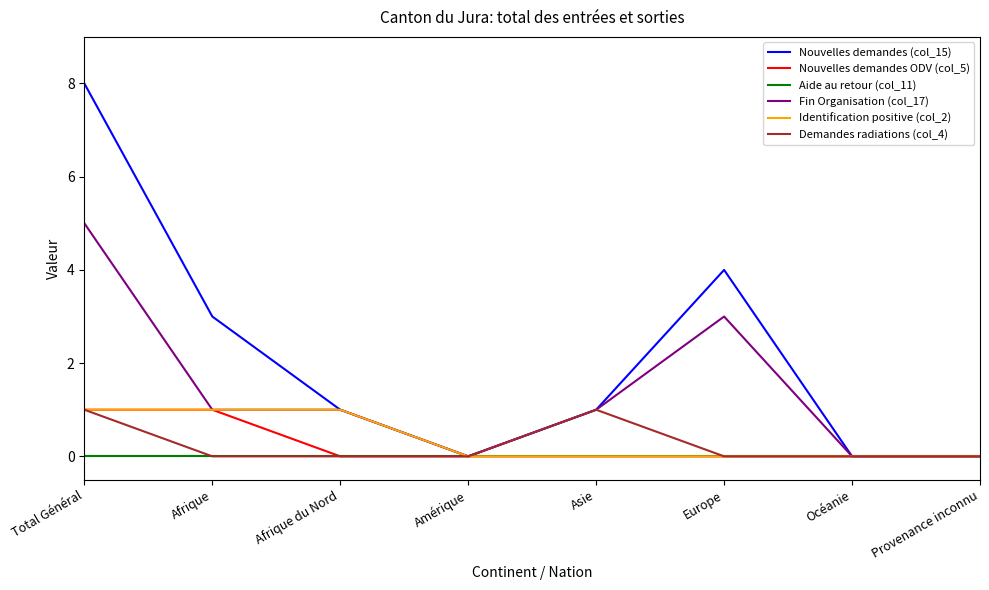

Which label corresponds to the largest value in the chart?

Total Général